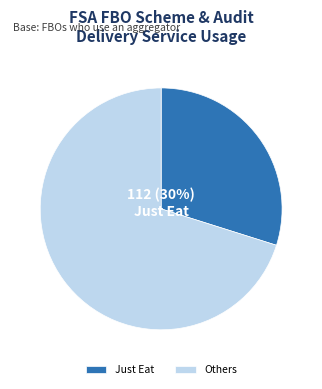

How many segments does this pie chart have?

2